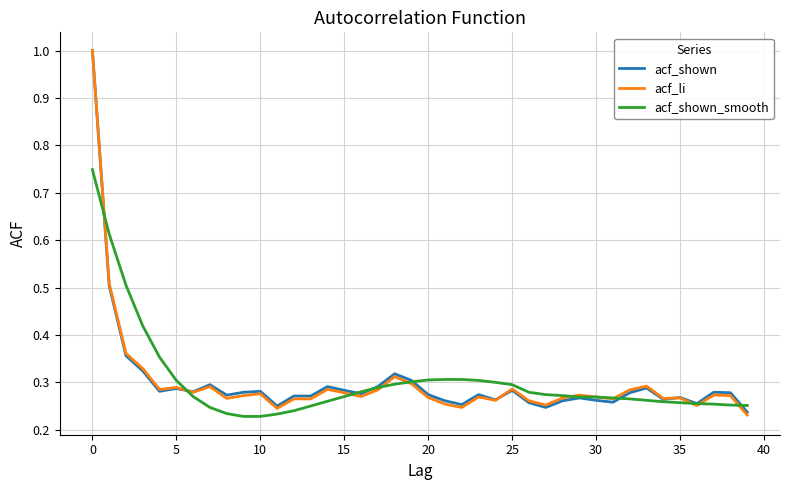

What is the greatest value displayed?

1.0